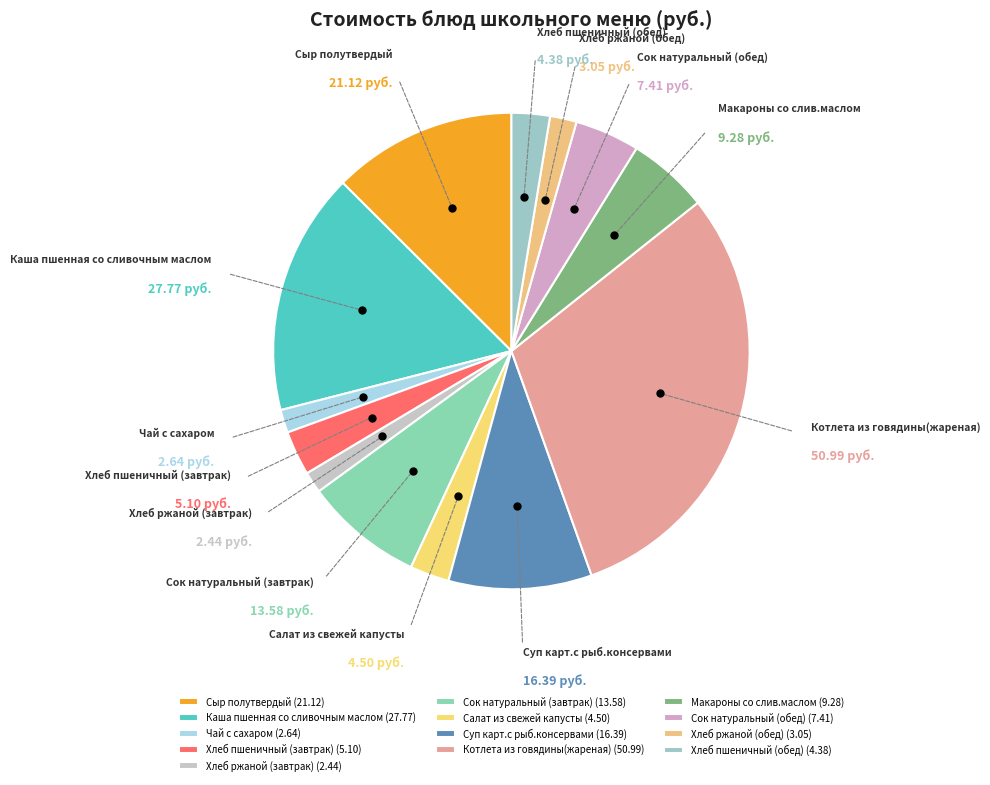

Combined, do Сок натуральный (завтрак) and Хлеб ржаной (обед) account for over 50%?

No